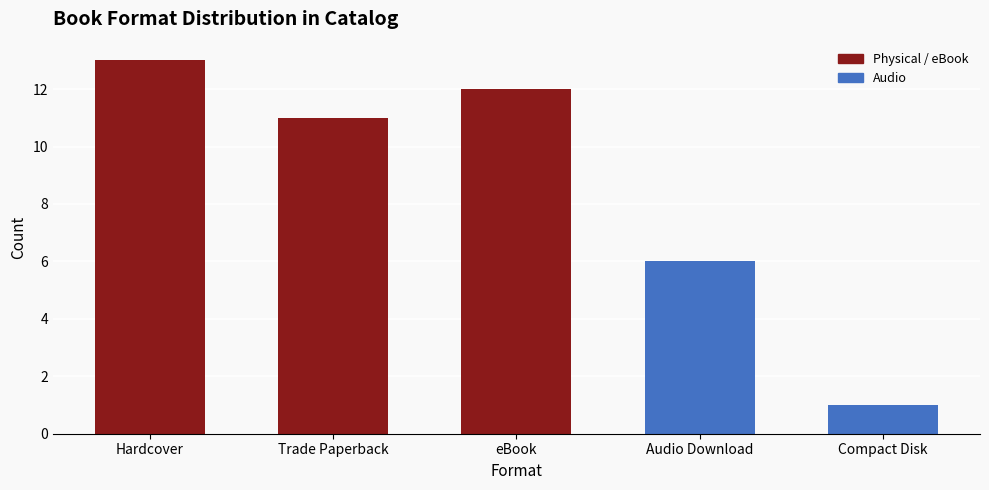

The value at Compact Disk is 1. True or false?

True